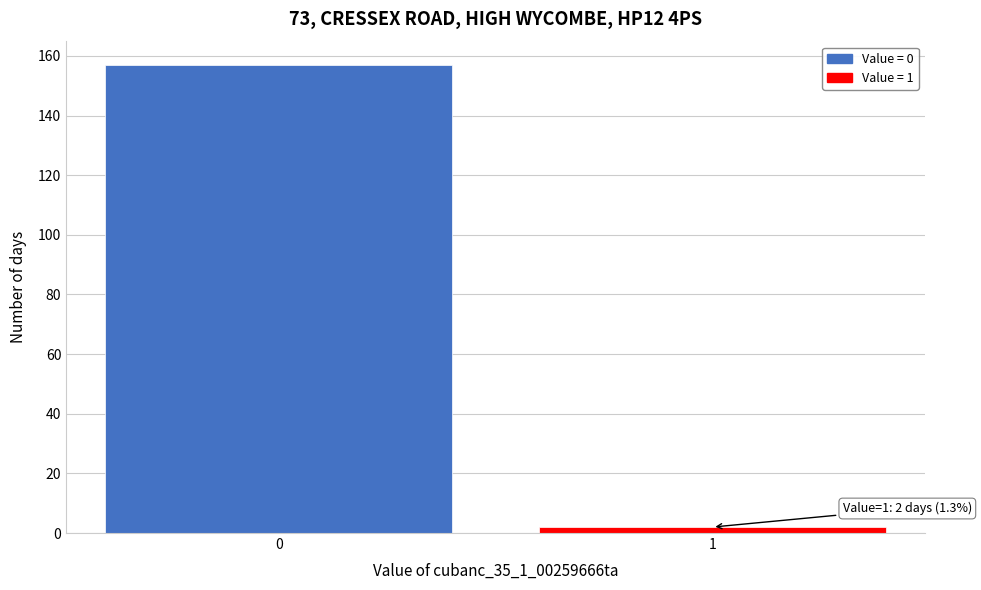

Reading right to left, extract all data points from this chart.

1=2	0=157